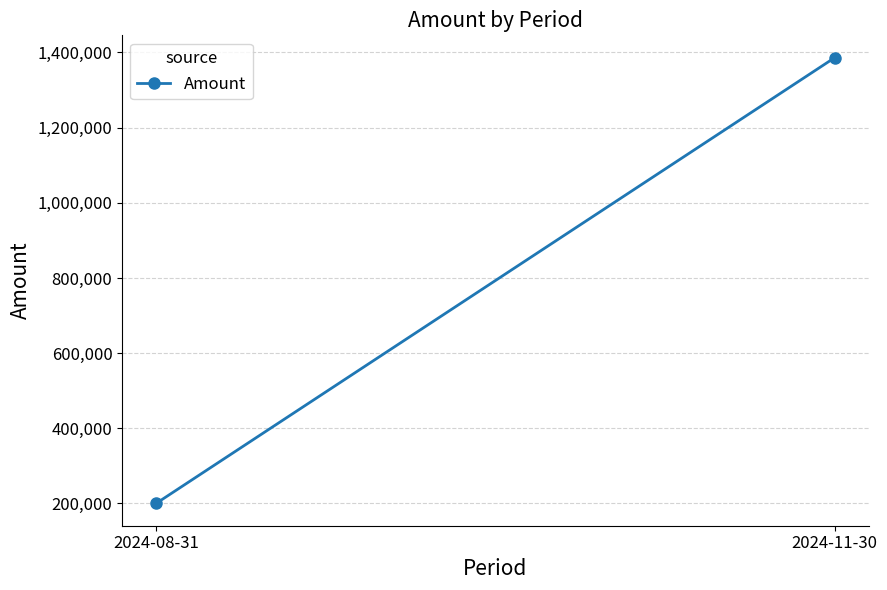

Rank the categories by value from lowest to highest.

2024-08-31, 2024-11-30